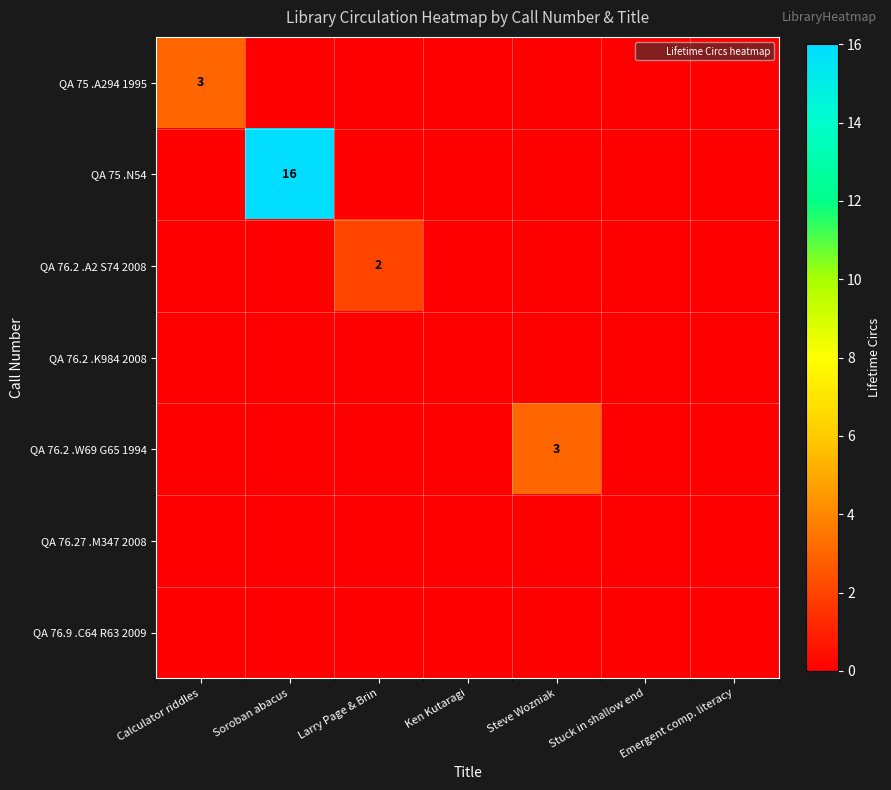

What is the maximum value for QA 75 .A294 1995?

3